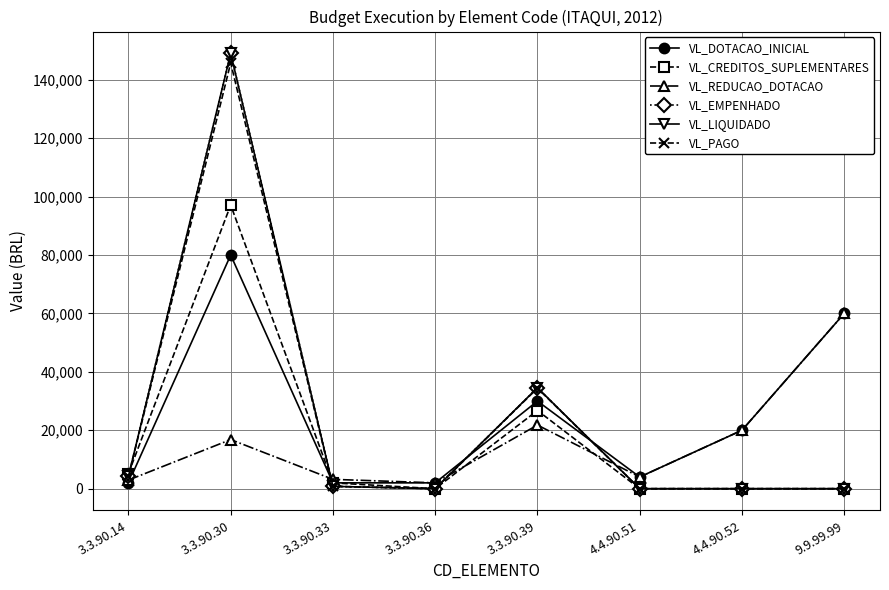

Rank the series at 4.4.90.51 from lowest to highest value.

VL_CREDITOS_SUPLEMENTARES, VL_EMPENHADO, VL_LIQUIDADO, VL_PAGO, VL_DOTACAO_INICIAL, VL_REDUCAO_DOTACAO